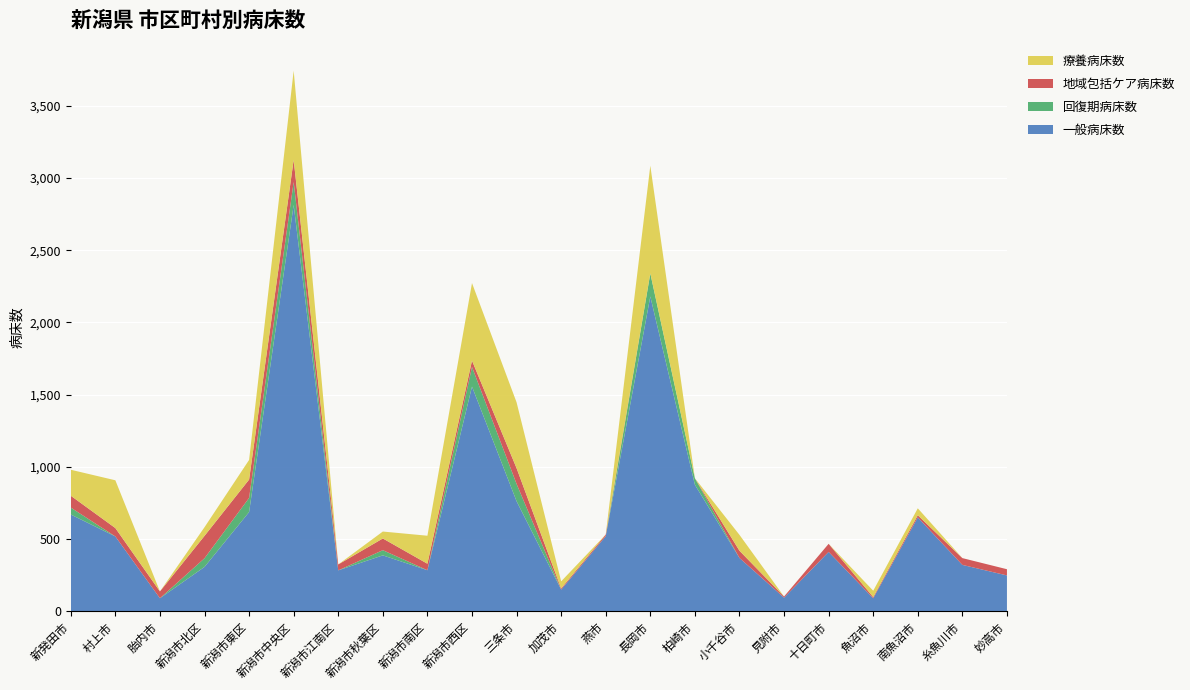

Reading right to left, transcribe all the data shown in this chart.

一般病床数: 妙高市=248	糸魚川市=321	南魚沼市=650	魚沼市=90	十日町市=411	見附市=94	小千谷市=369	柏崎市=876	長岡市=2180	燕市=520	加茂市=150	三条市=762	新潟市西区=1556	新潟市南区=284	新潟市秋葉区=387	新潟市江南区=283	新潟市中央区=2814	新潟市東区=687	新潟市北区=307	胎内市=90	村上市=518	新発田市=670
回復期病床数: 妙高市=0	糸魚川市=0	南魚沼市=0	魚沼市=0	十日町市=0	見附市=0	小千谷市=0	柏崎市=45	長岡市=160	燕市=0	加茂市=0	三条市=120	新潟市西区=136	新潟市南区=0	新潟市秋葉区=36	新潟市江南区=0	新潟市中央区=159	新潟市東区=98	新潟市北区=60	胎内市=0	村上市=0	新発田市=48
地域包括ケア病床数: 妙高市=43	糸魚川市=47	南魚沼市=15	魚沼市=8	十日町市=56	見附市=8	小千谷市=50	柏崎市=0	長岡市=0	燕市=11	加茂市=8	三条市=109	新潟市西区=44	新潟市南区=45	新潟市秋葉区=81	新潟市江南区=41	新潟市中央区=153	新潟市東区=127	新潟市北区=155	胎内市=47	村上市=58	新発田市=82
療養病床数: 妙高市=0	糸魚川市=0	南魚沼市=48	魚沼市=44	十日町市=0	見附市=0	小千谷市=110	柏崎市=0	長岡市=746	燕市=0	加茂市=49	三条市=456	新潟市西区=537	新潟市南区=194	新潟市秋葉区=48	新潟市江南区=0	新潟市中央区=618	新潟市東区=136	新潟市北区=60	胎内市=0	村上市=331	新発田市=180